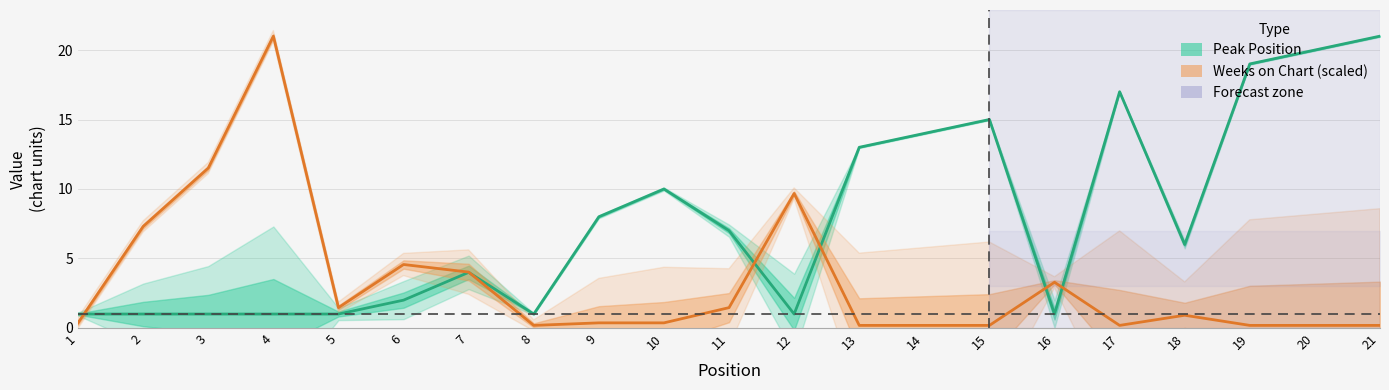

Rank the categories by Weeks on Chart (scaled) value from highest to lowest.

4, 3, 12, 2, 6, 7, 16, 5, 11, 18, 1, 9, 10, 8, 13, 14, 15, 17, 19, 20, 21